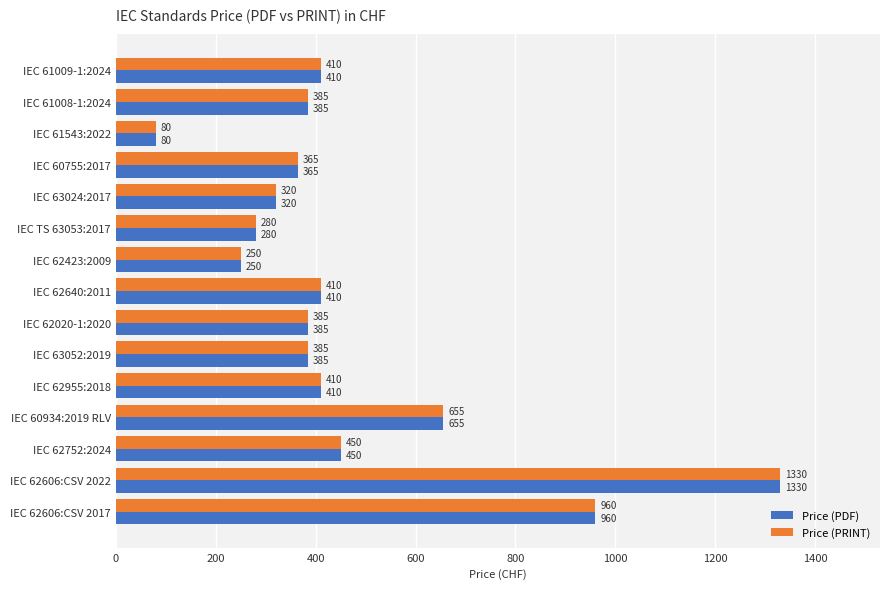

Which label corresponds to the largest value in the chart?

IEC 62606:CSV 2022